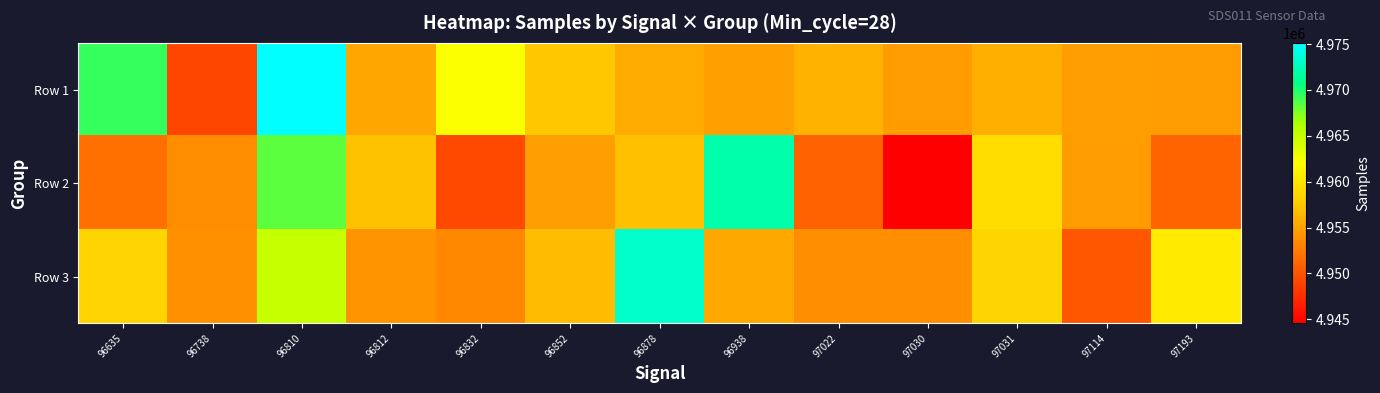

At which category is the sum across all series the highest?

96810